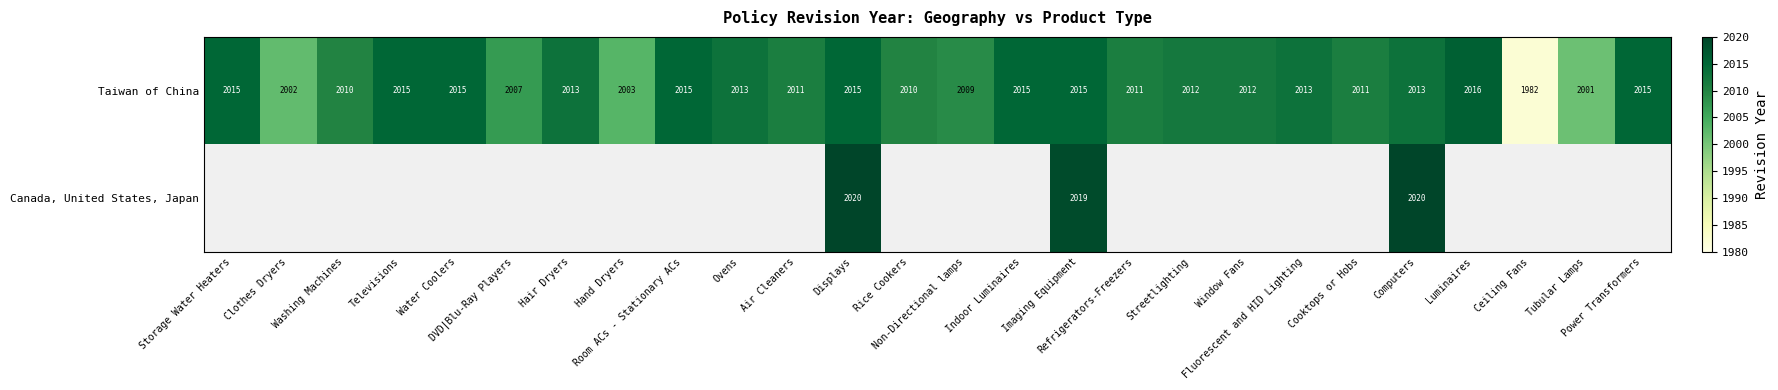

What is the highest value of the Taiwan of China series?

2016